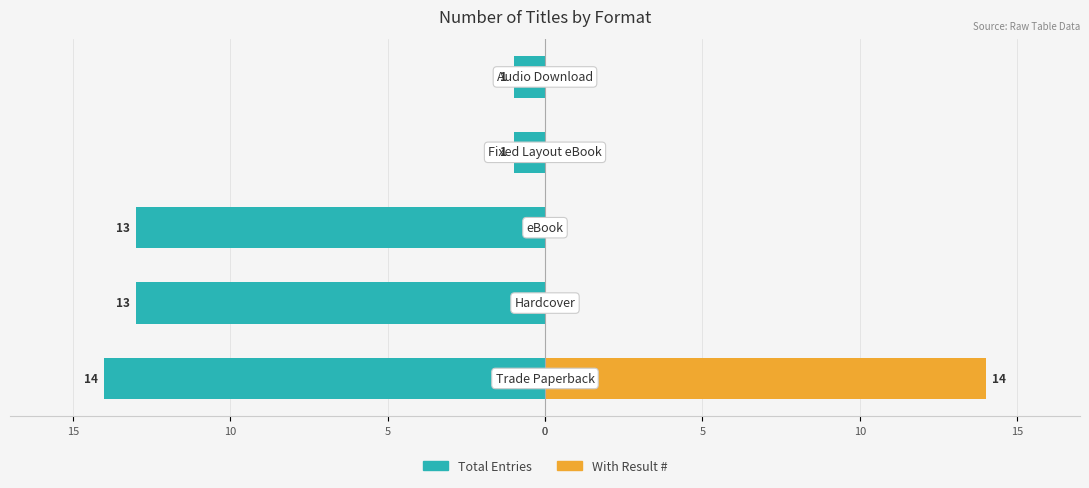

What is the value of the Total Entries bar at the 1st from the left?

-14